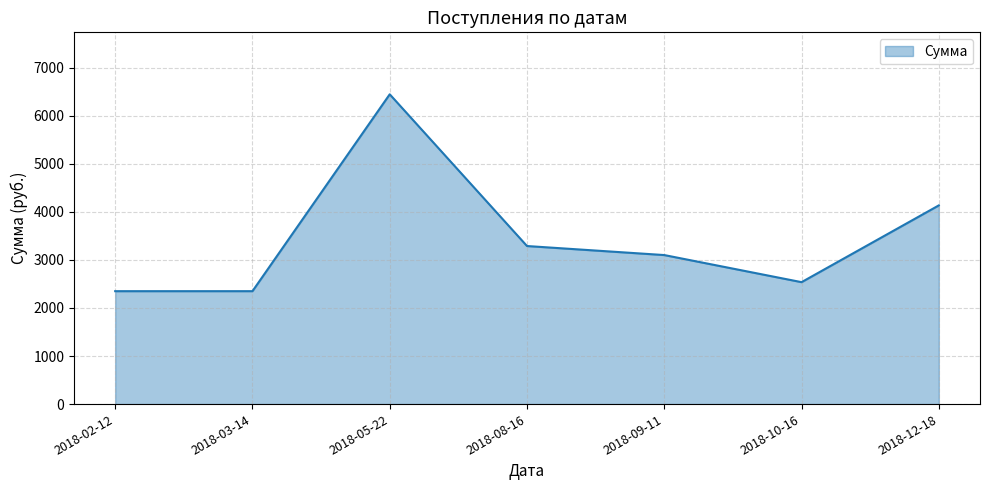

What is the maximum value shown in the chart?

6447.3